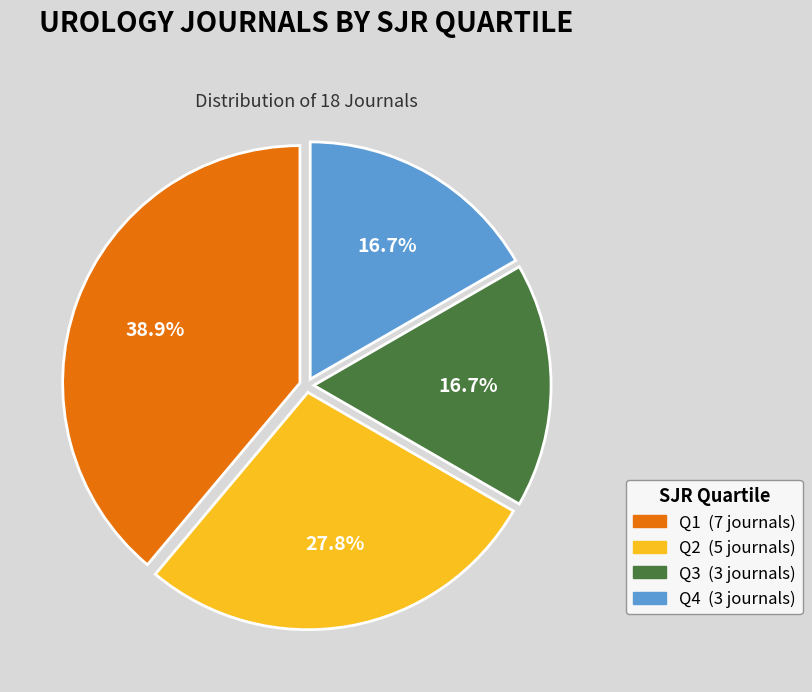

To the nearest percent, what portion does Q2 represent?

28%